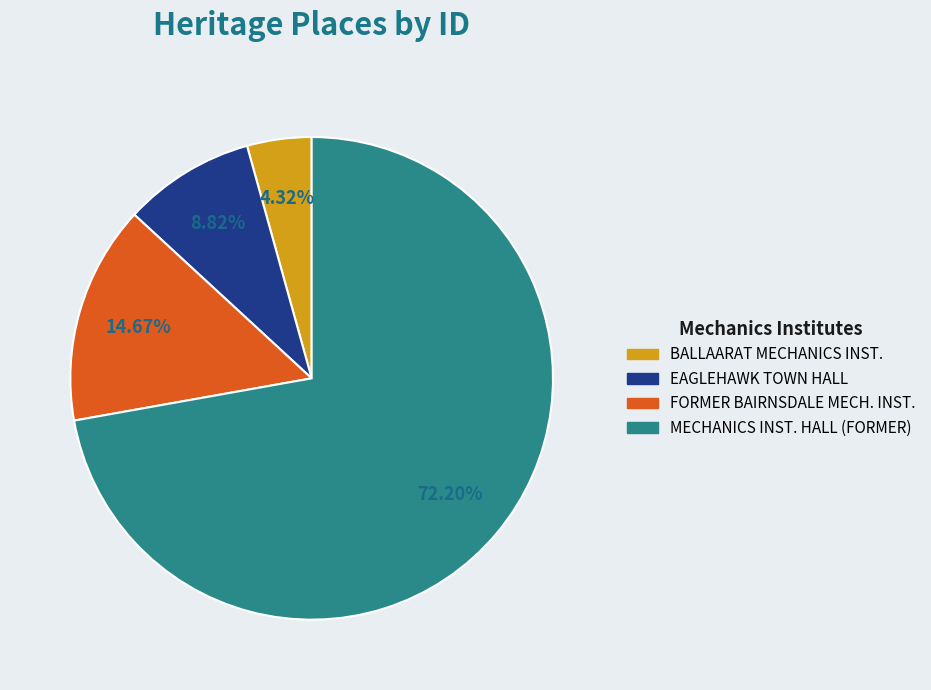

Count the number of slices in the pie.

4